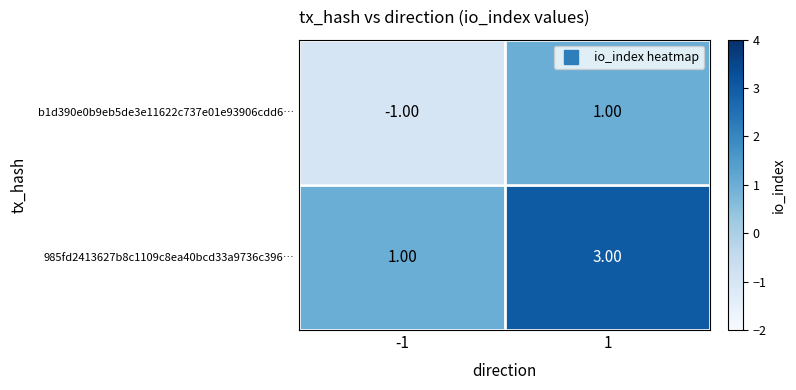

What is the total value across all series at 1?

4